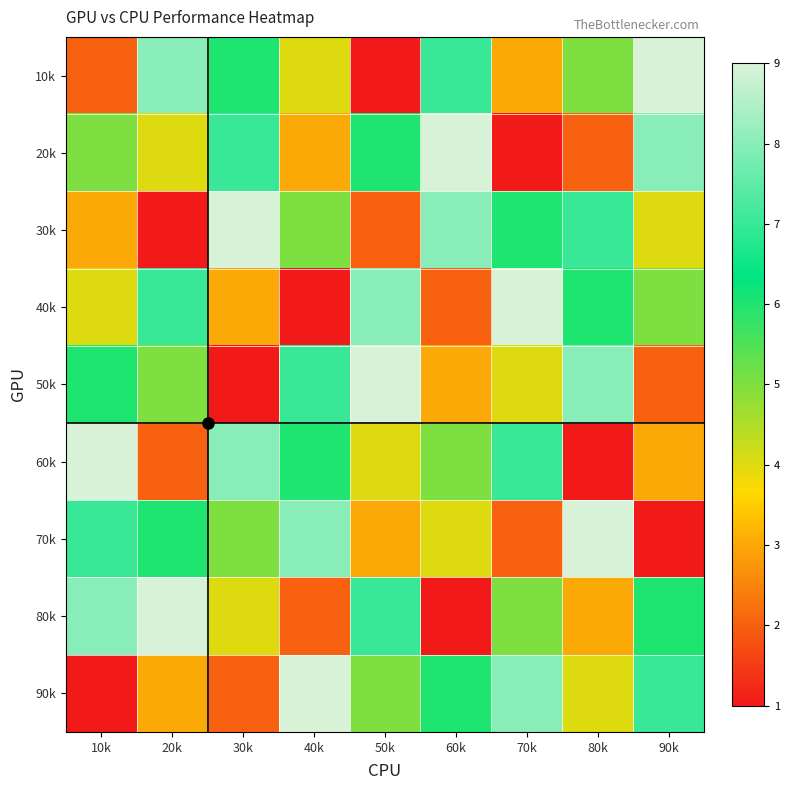

At how many categories does at least one series exceed 4?

9